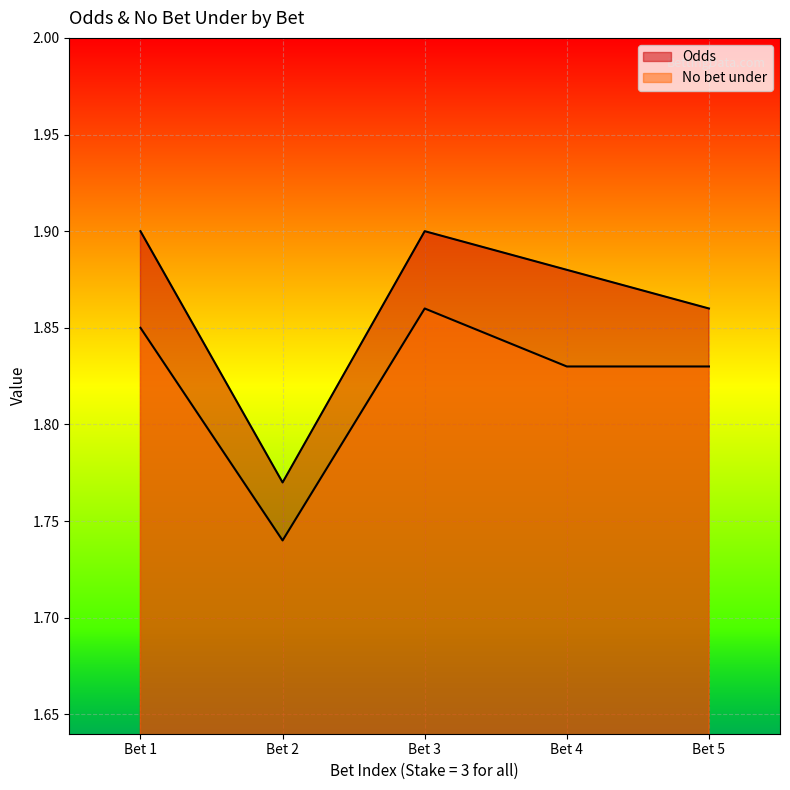

How many lines are shown in the chart?

2